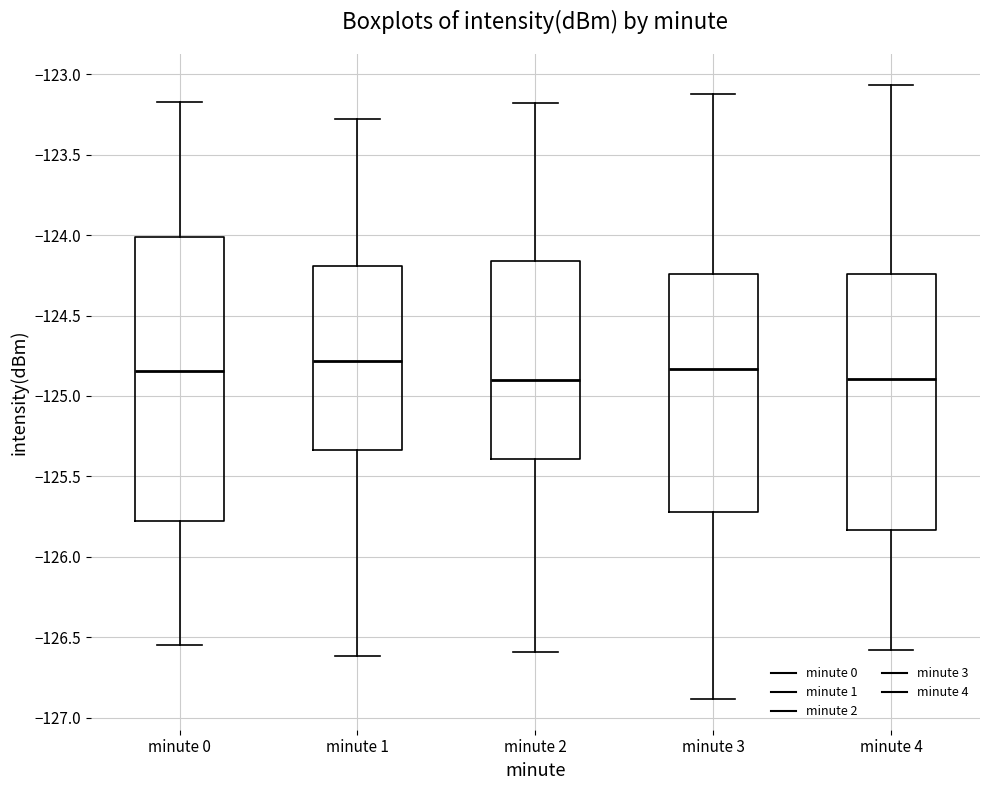

Reading left to right, read every box against the y-axis: the position of its median line, the range the box covers, and the ends of its whiskers. The values are not printed on the chart, so give them approximately, as read against the axis.

minute 0: median -124.85, box -125.75 to -124.00, whiskers -126.55 to -123.20
minute 1: median -124.80, box -125.35 to -124.20, whiskers -126.60 to -123.30
minute 2: median -124.90, box -125.40 to -124.15, whiskers -126.60 to -123.20
minute 3: median -124.85, box -125.70 to -124.25, whiskers -126.90 to -123.10
minute 4: median -124.90, box -125.85 to -124.25, whiskers -126.60 to -123.05